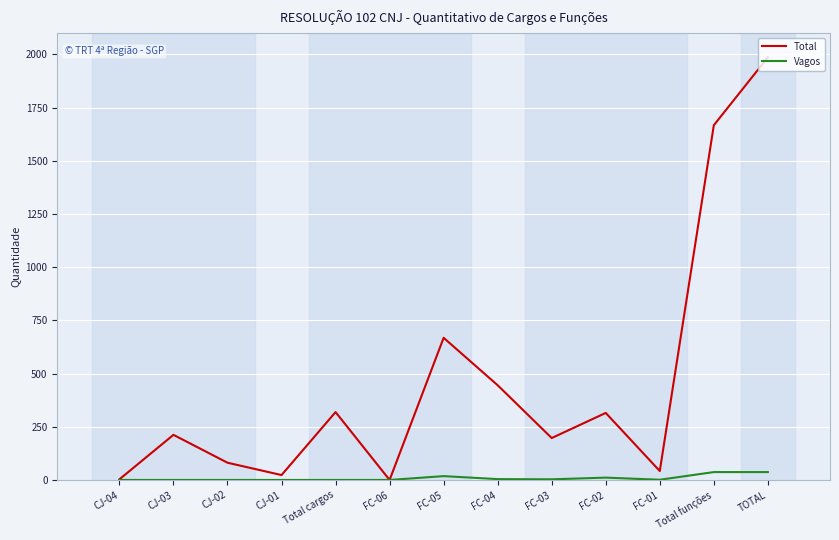

Which series has the largest total across all categories?

Total